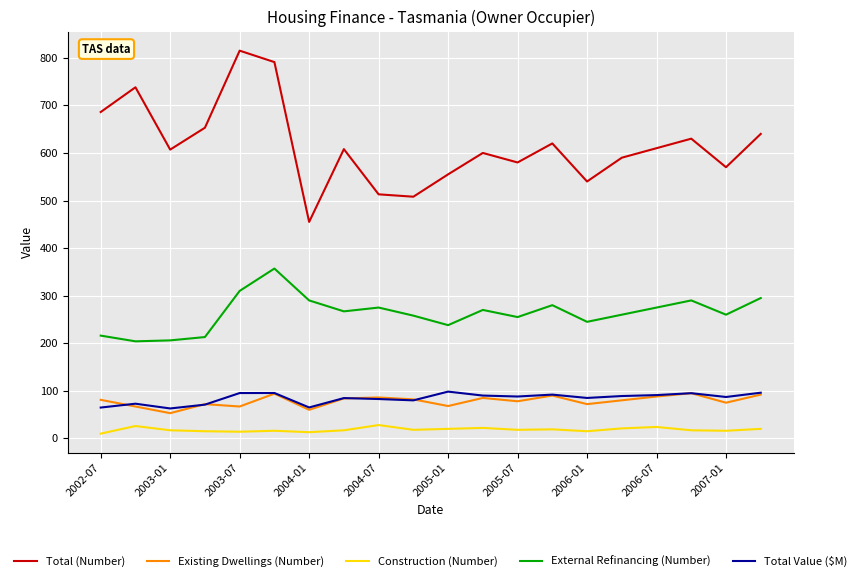

Which series has the largest total across all categories?

Total (Number)